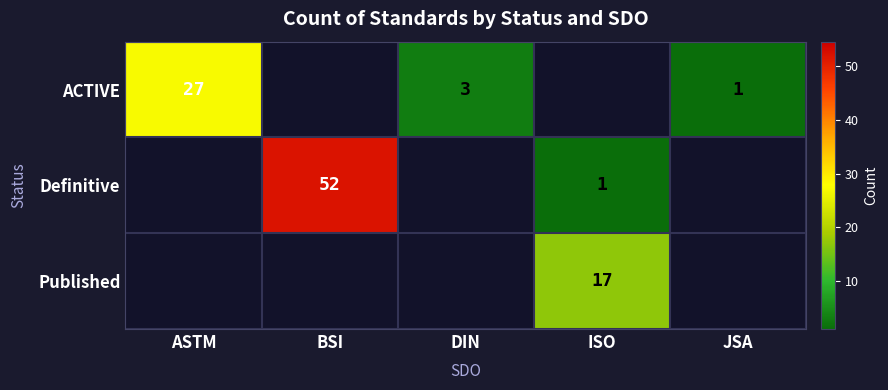

How many distinct data groups are displayed?

3